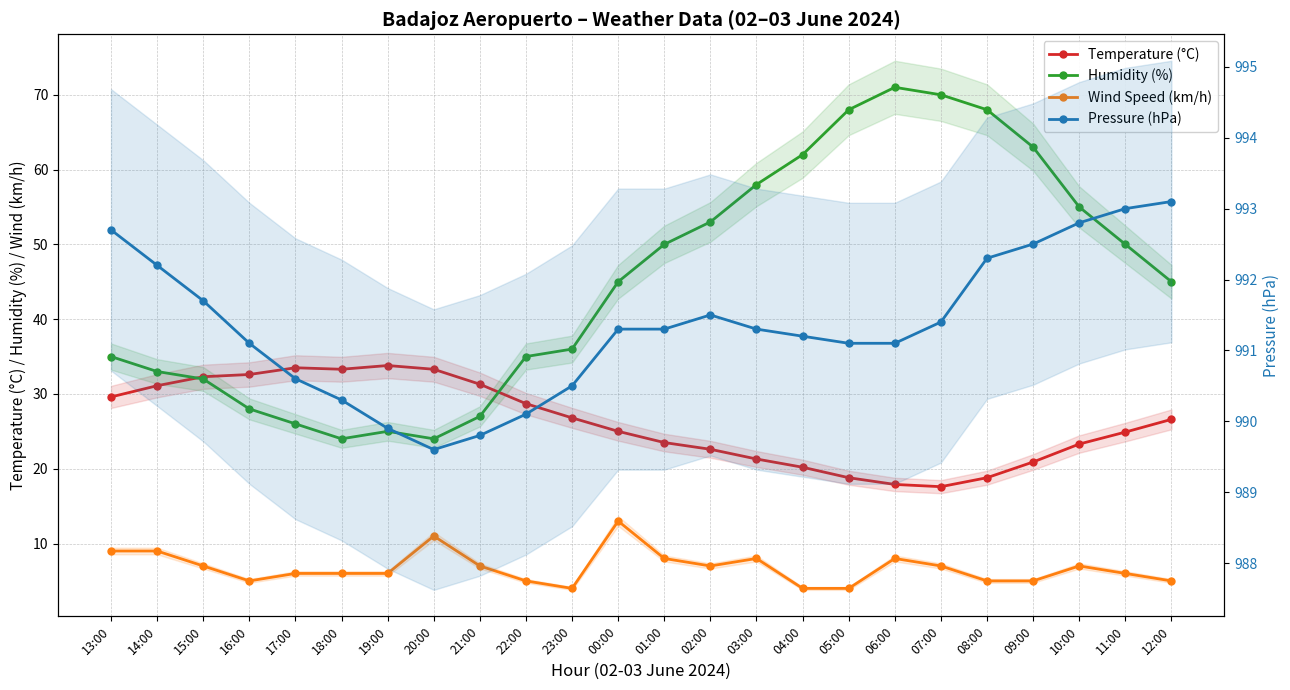

Which series has the largest total across all categories?

Pressure (hPa)